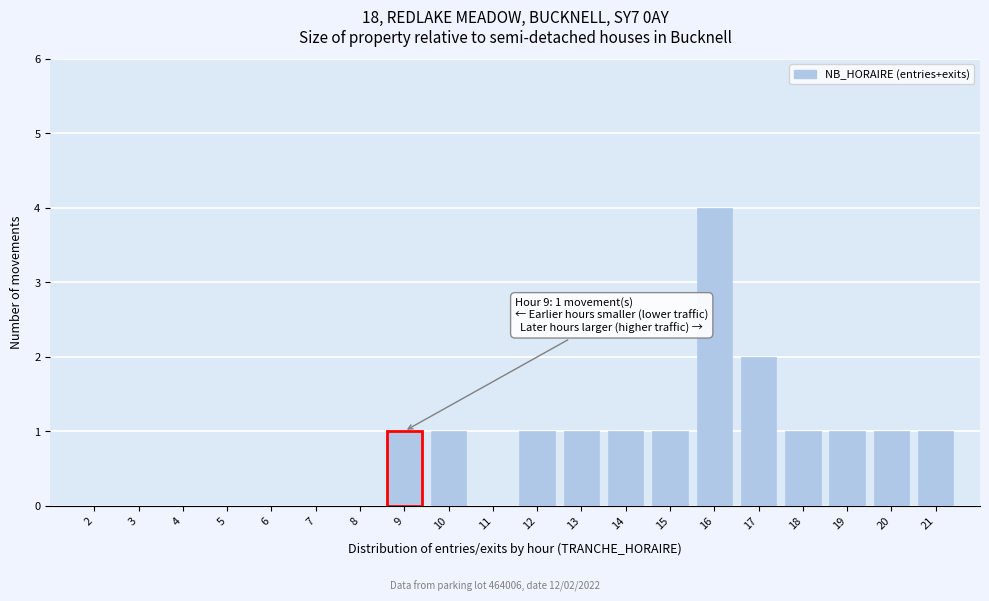

Reading right to left, what are all the values shown in this chart?

21=1	20=1	19=1	18=1	17=2	16=4	15=1	14=1	13=1	12=1	11=0	10=1	9=1	8=0	7=0	6=0	5=0	4=0	3=0	2=0